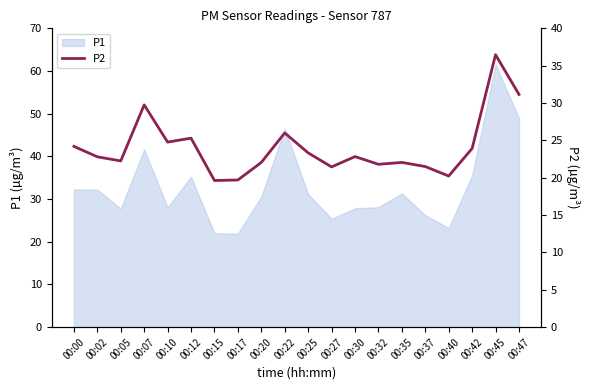

True or false: the data has more than 1 interior local peaks.

True